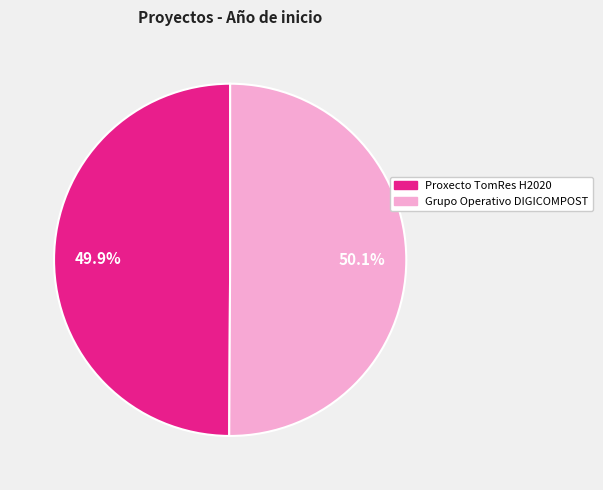

Is it true that Proxecto TomRes H2020 is 50% of the pie?

True